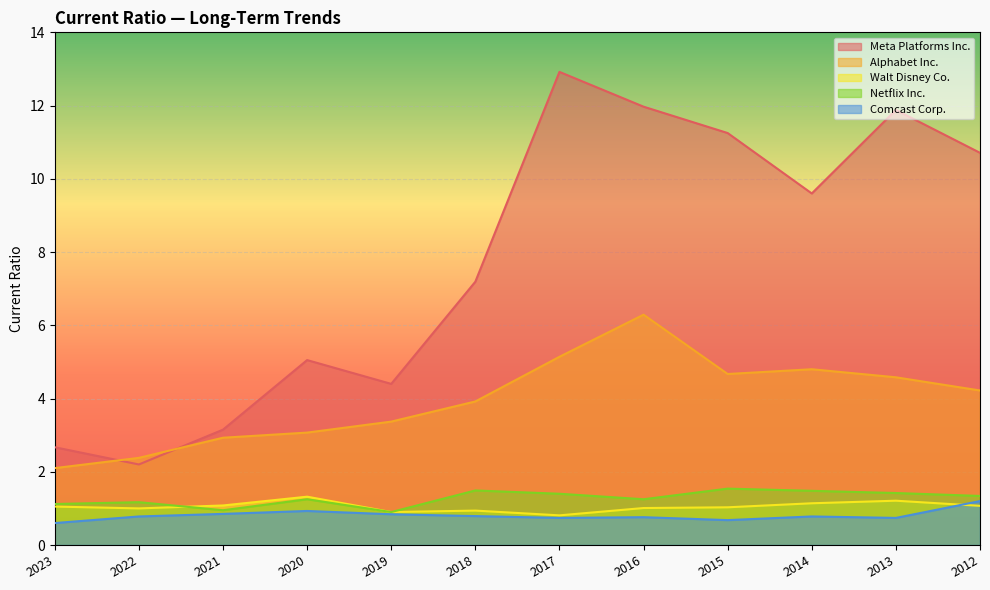

Where does the Meta Platforms Inc. series first go above 9?

2017